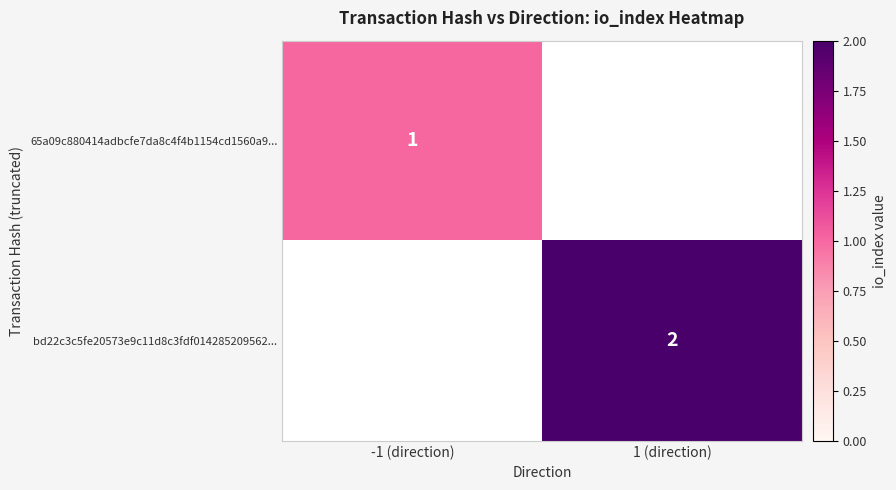

The value of 65a09c880414adbcfe7da8c4f4b1154cd1560a9... at -1 (direction) is 0. True or false?

False